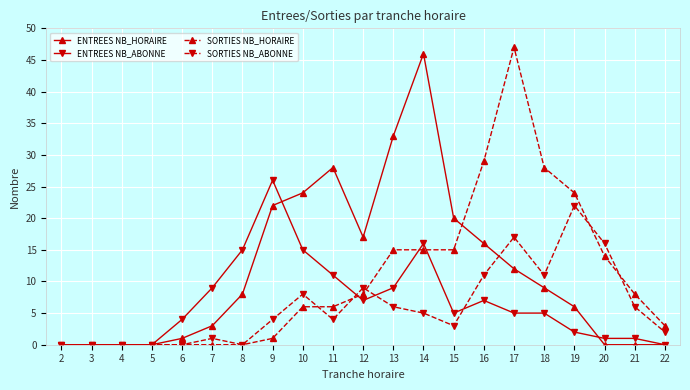

What is the value of the SORTIES NB_HORAIRE point at the 18th from the left?

24